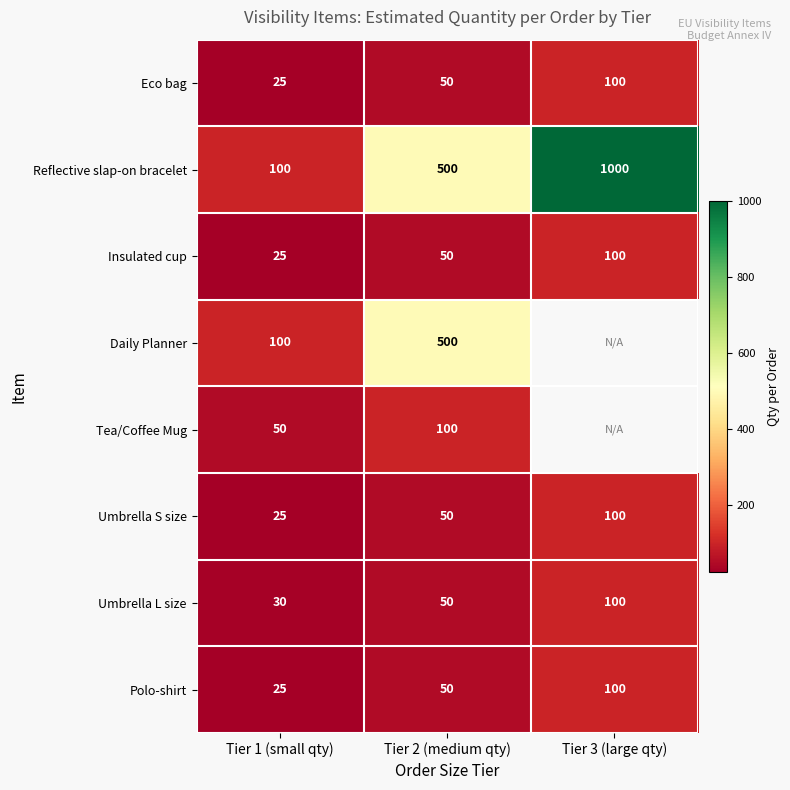

Rank the categories by Umbrella L size value from lowest to highest.

Tier 1 (small qty), Tier 2 (medium qty), Tier 3 (large qty)